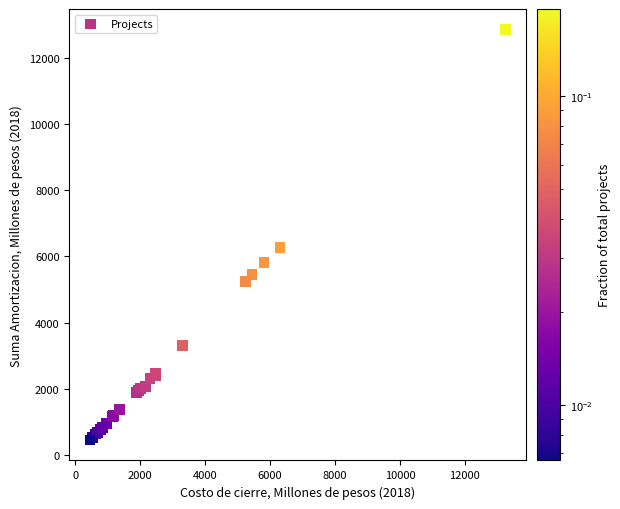

What Y value in the scatter plot is closest to 6653?

6273.5